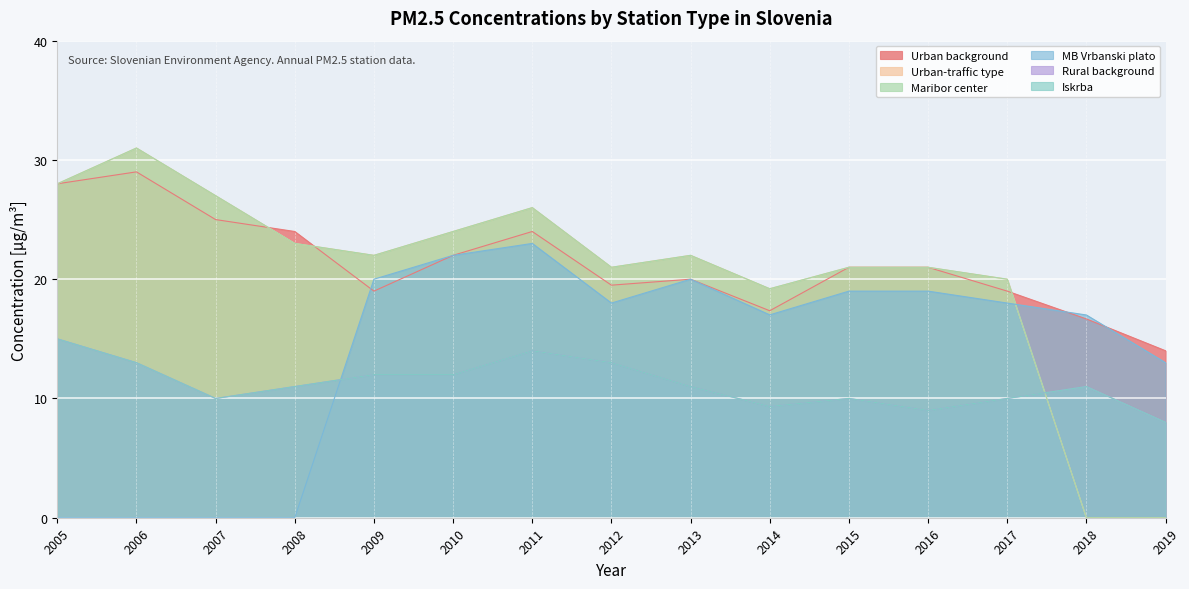

Rank the categories by Maribor center value from highest to lowest.

2006, 2005, 2007, 2011, 2010, 2008, 2009, 2013, 2012, 2015, 2016, 2017, 2014, 2018, 2019